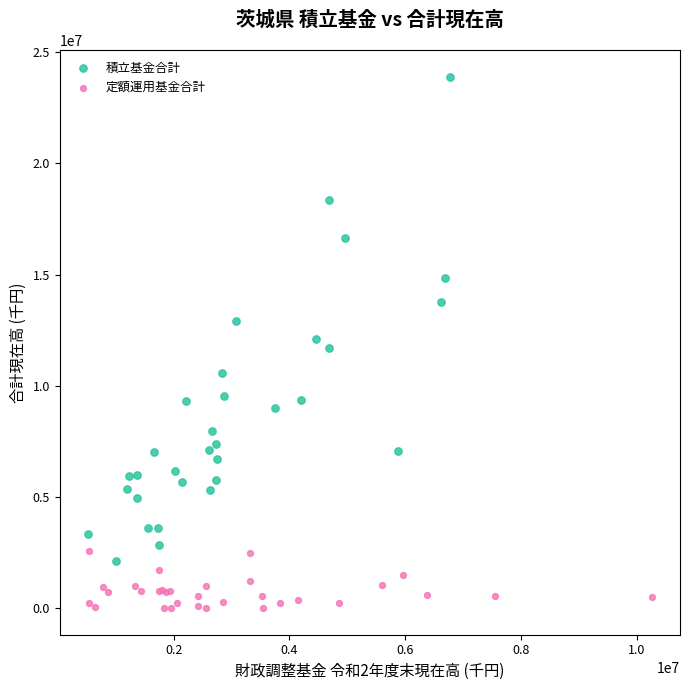

Which series has the largest Y range (max minus min)?

積立基金合計